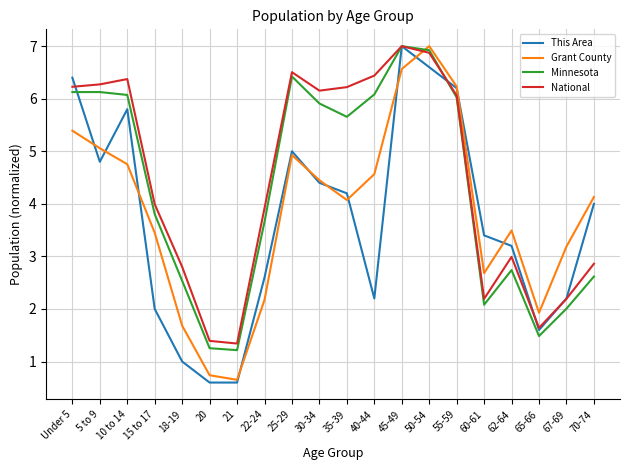

At how many categories does at least one series exceed 1?

20